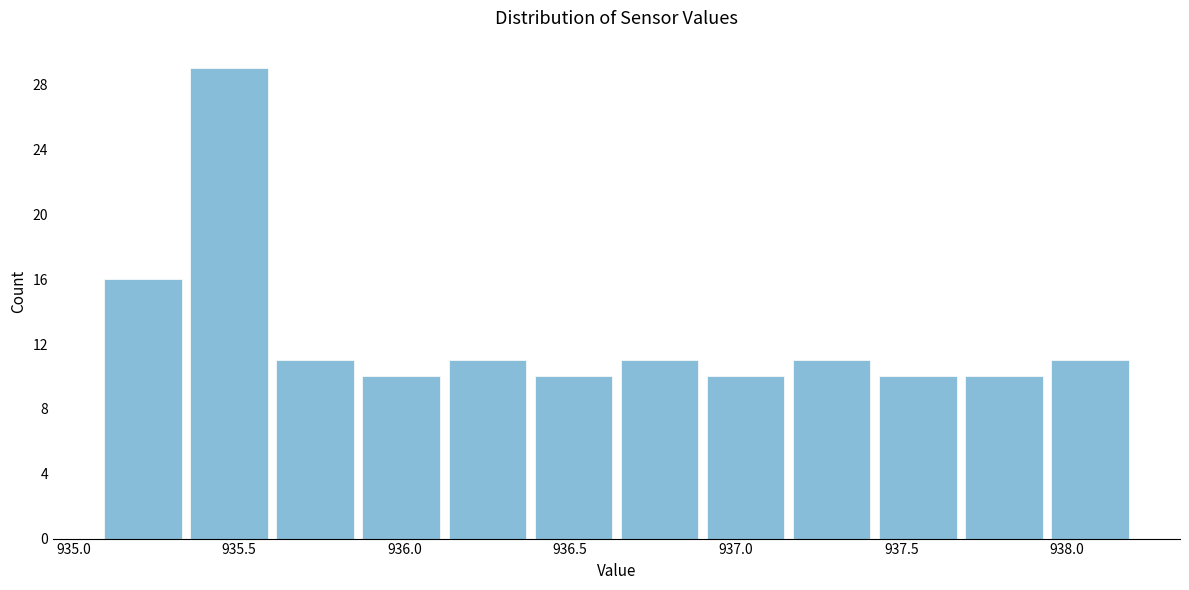

Reading left to right, list every bar in this chart as the range it spans on the x-axis followed by its height. Neither the bar edges nor the heights are printed on the chart, so give them approximately, as read against the axes.

935.08 to 935.34: 16
935.34 to 935.60: 29
935.60 to 935.86: 11
935.86 to 936.12: 10
936.12 to 936.38: 11
936.38 to 936.64: 10
936.64 to 936.90: 11
936.90 to 937.16: 10
937.16 to 937.42: 11
937.42 to 937.68: 10
937.68 to 937.94: 10
937.94 to 938.20: 11